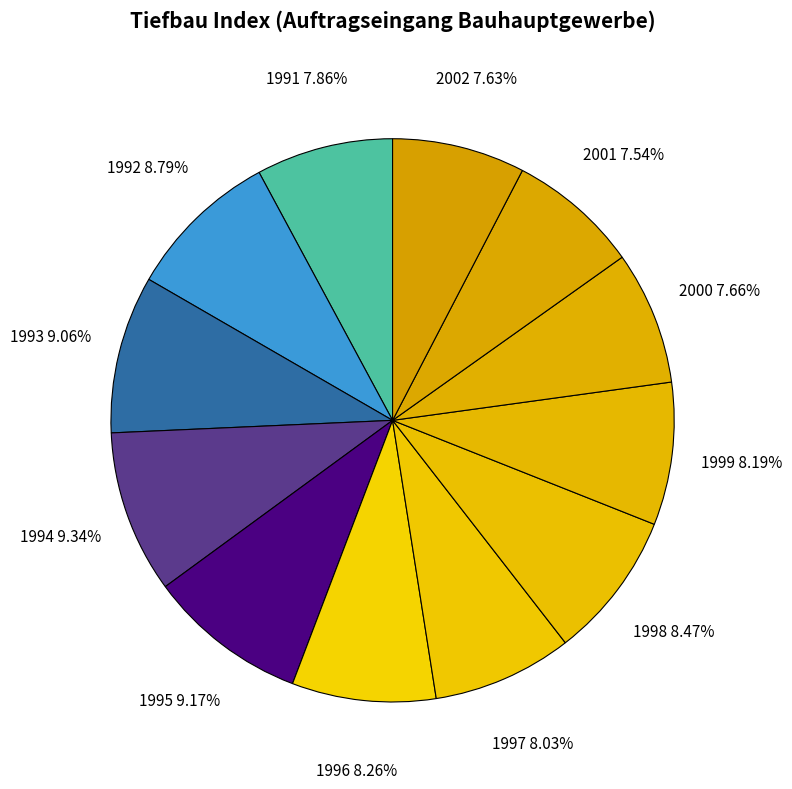

To the nearest percent, what portion does 1994 represent?

9%